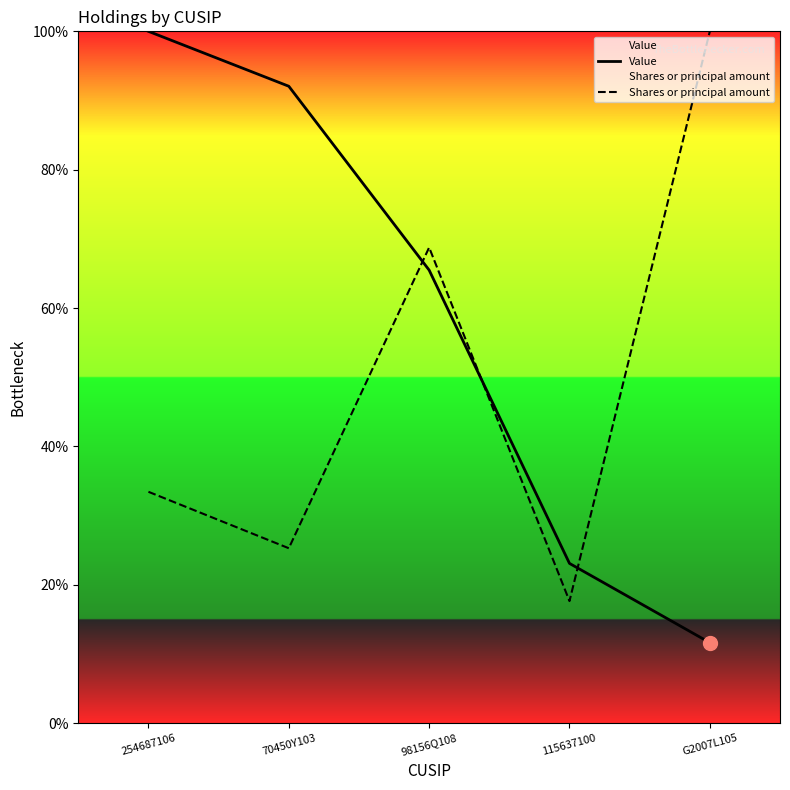

How many distinct data groups are displayed?

2